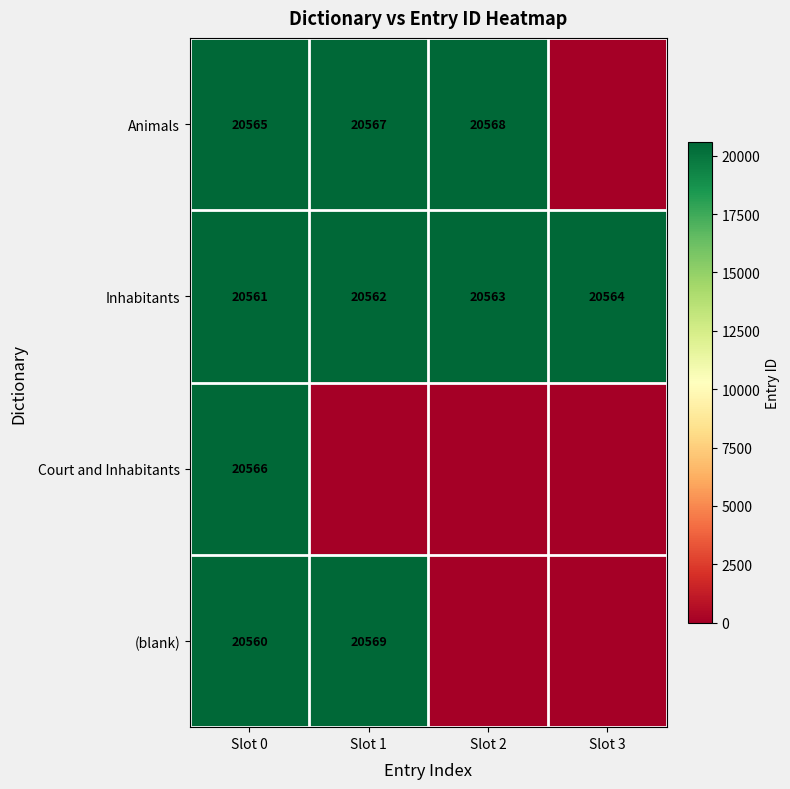

True or false: (blank) has a value of 12949 at Slot 1.

False